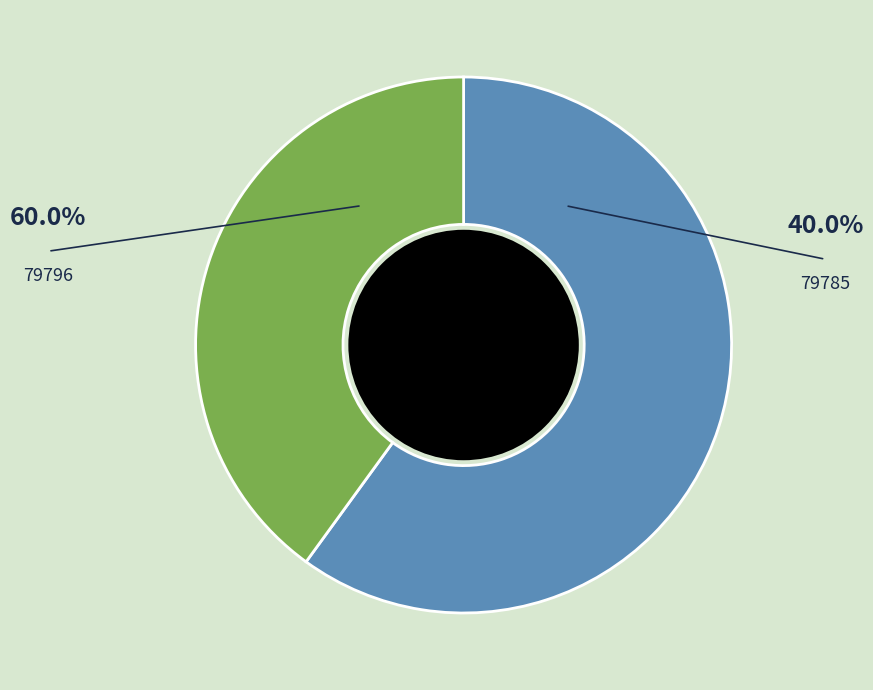

Is there any slice that represents more than half of the pie?

Yes